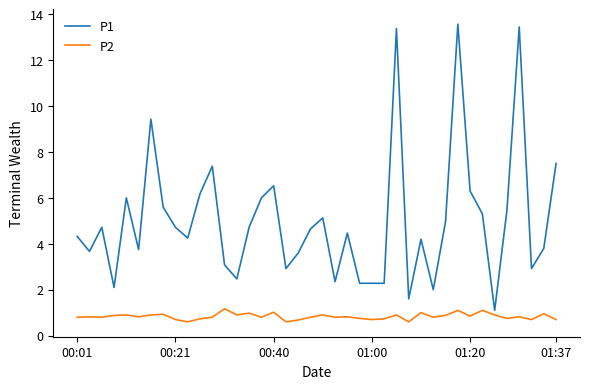

Which series has the widest spread of values?

P1